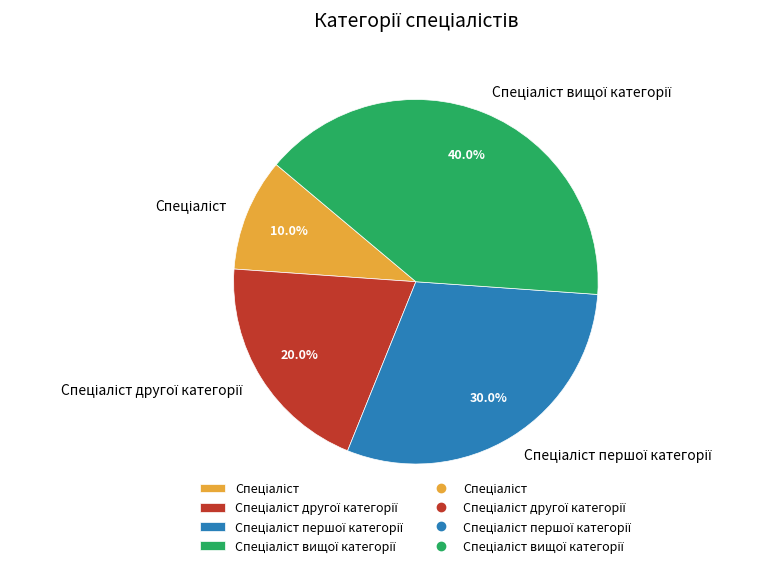

Is there a majority slice in this chart?

No